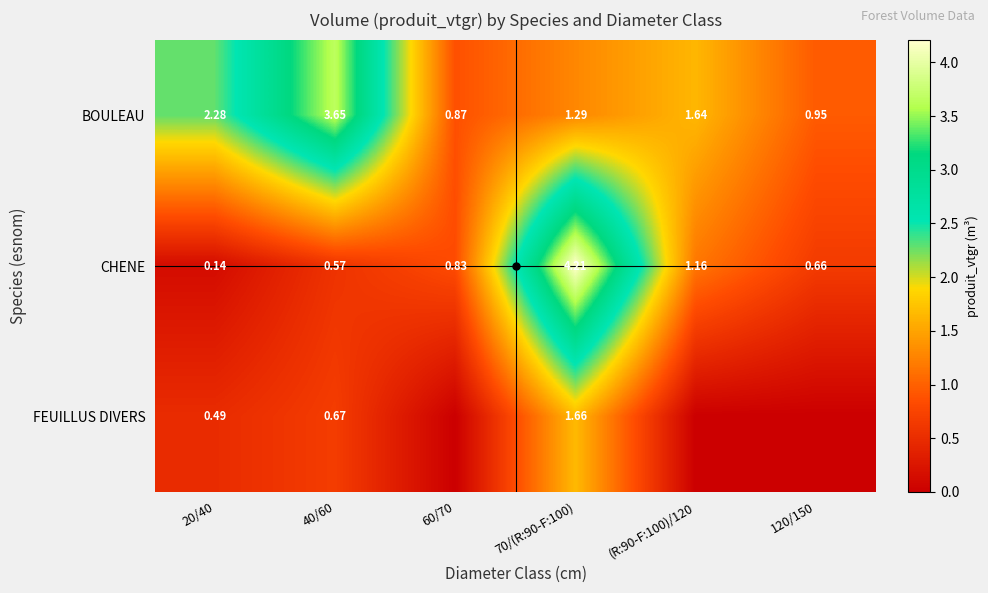

What is the greatest value displayed?

4.2